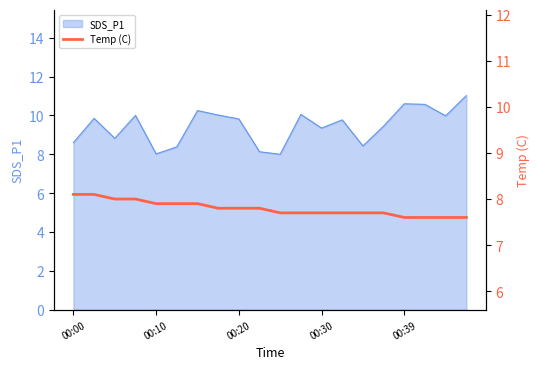

The value of SDS_P1 at 00:20 is 9.8. True or false?

True